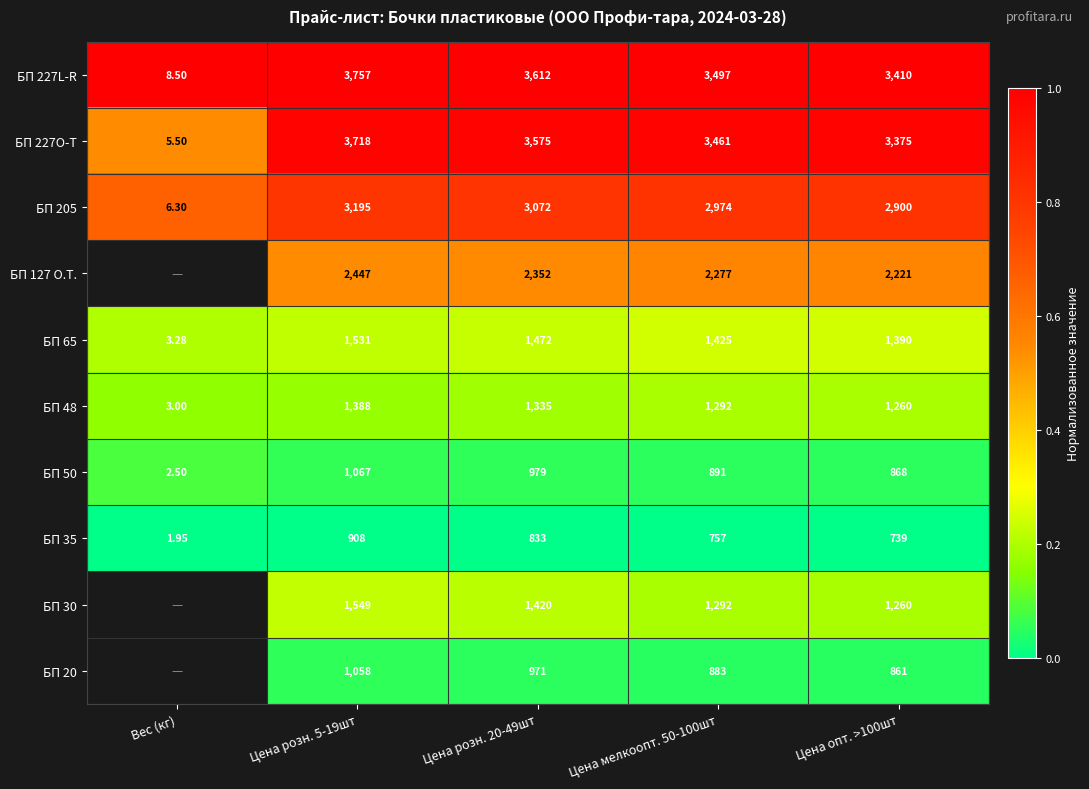

Count the number of data series in this chart.

10